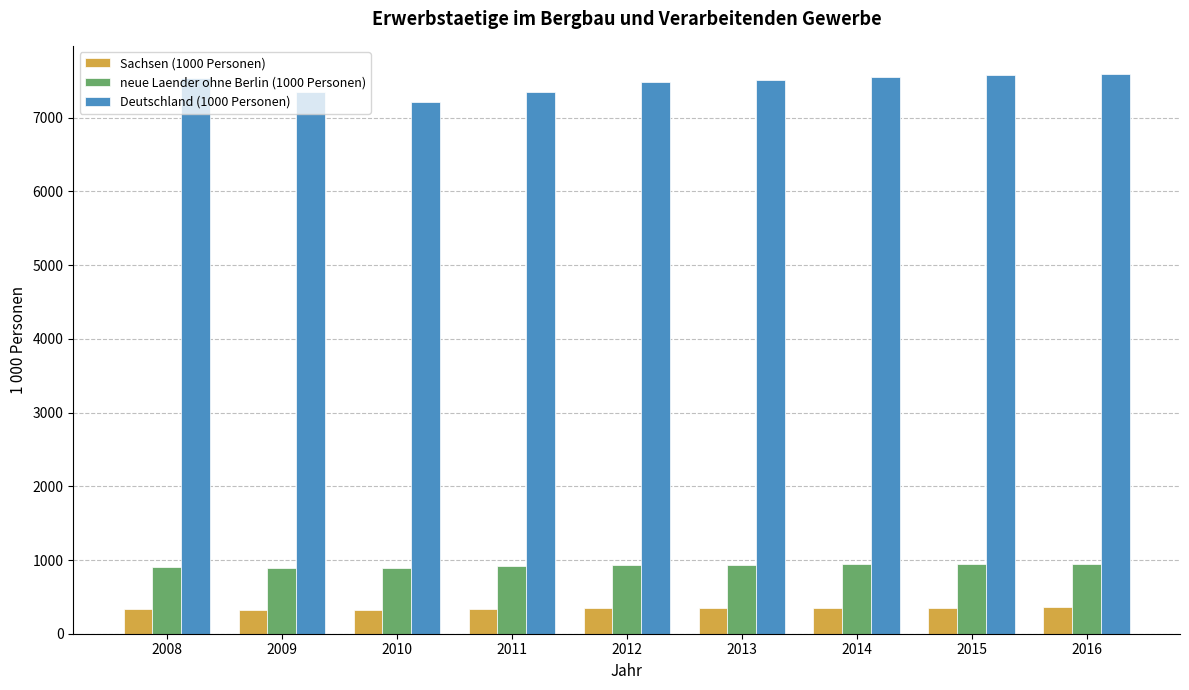

Does the chart contain any negative values?

No